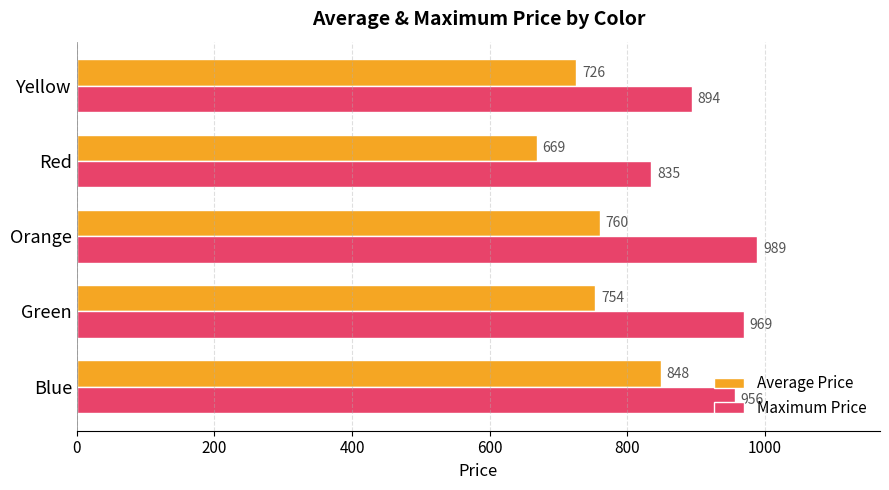

At which label does Maximum Price reach its minimum?

Red